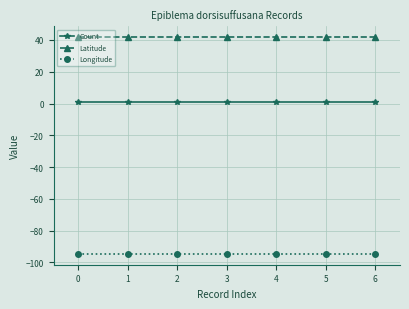

Reading left to right, what are all the values shown in this chart?

Count: 1.0	1.0	1.0	1.0	1.0	1.0	1.0
Latitude: 41.8	41.8	41.8	41.8	41.8	41.8	41.8
Longitude: -94.6	-94.6	-94.6	-94.6	-94.6	-94.6	-94.6